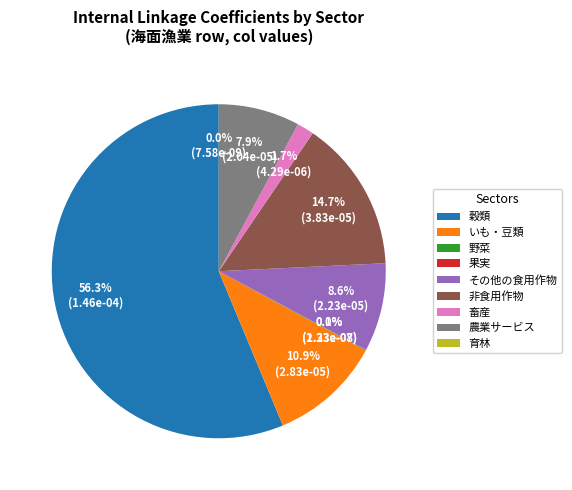

Is 穀類 the majority of the pie?

Yes